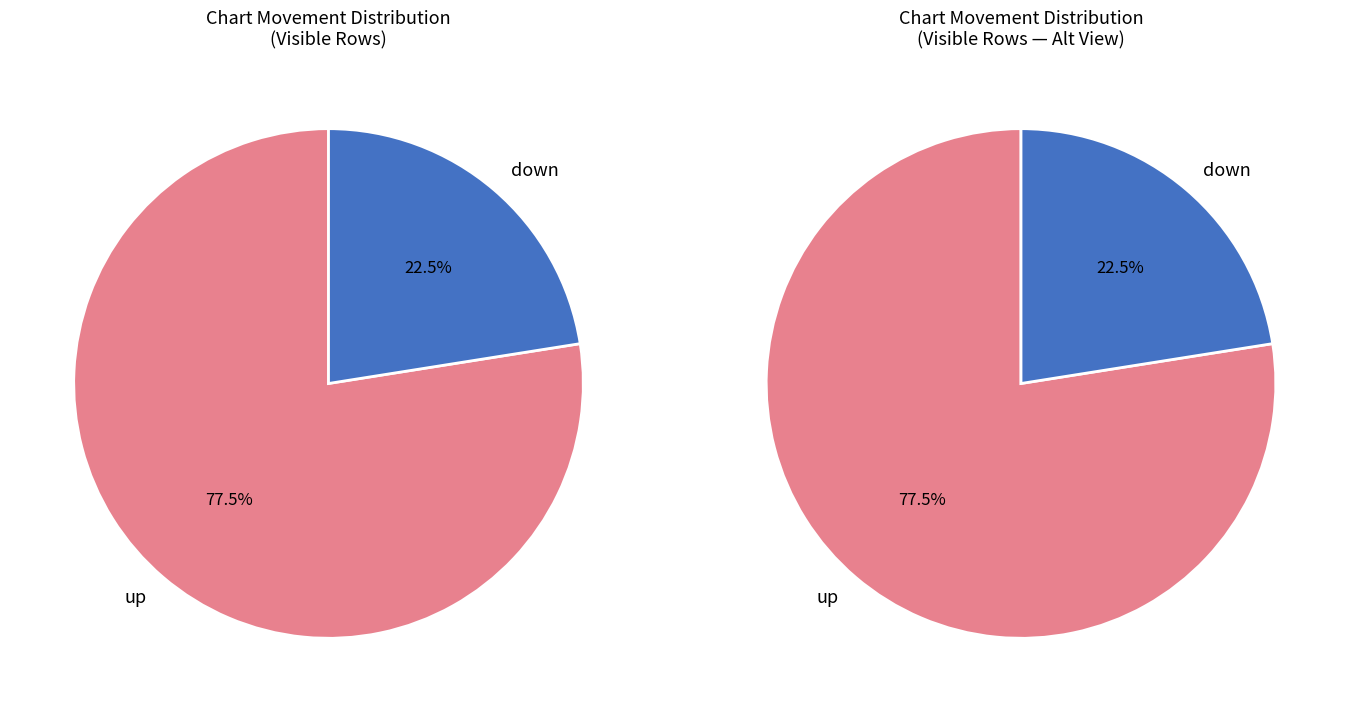

The up slice represents 75% of the pie. True or false?

False